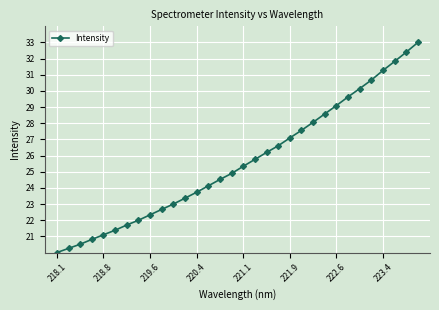

True or false: the data has more than 1 interior local peaks.

False